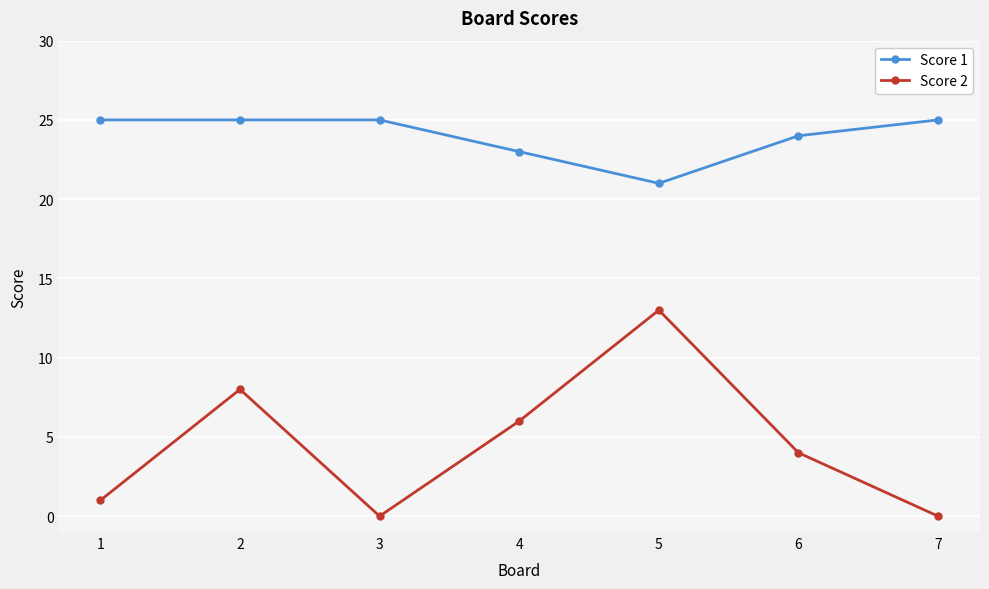

At how many categories does at least one series exceed 5?

7